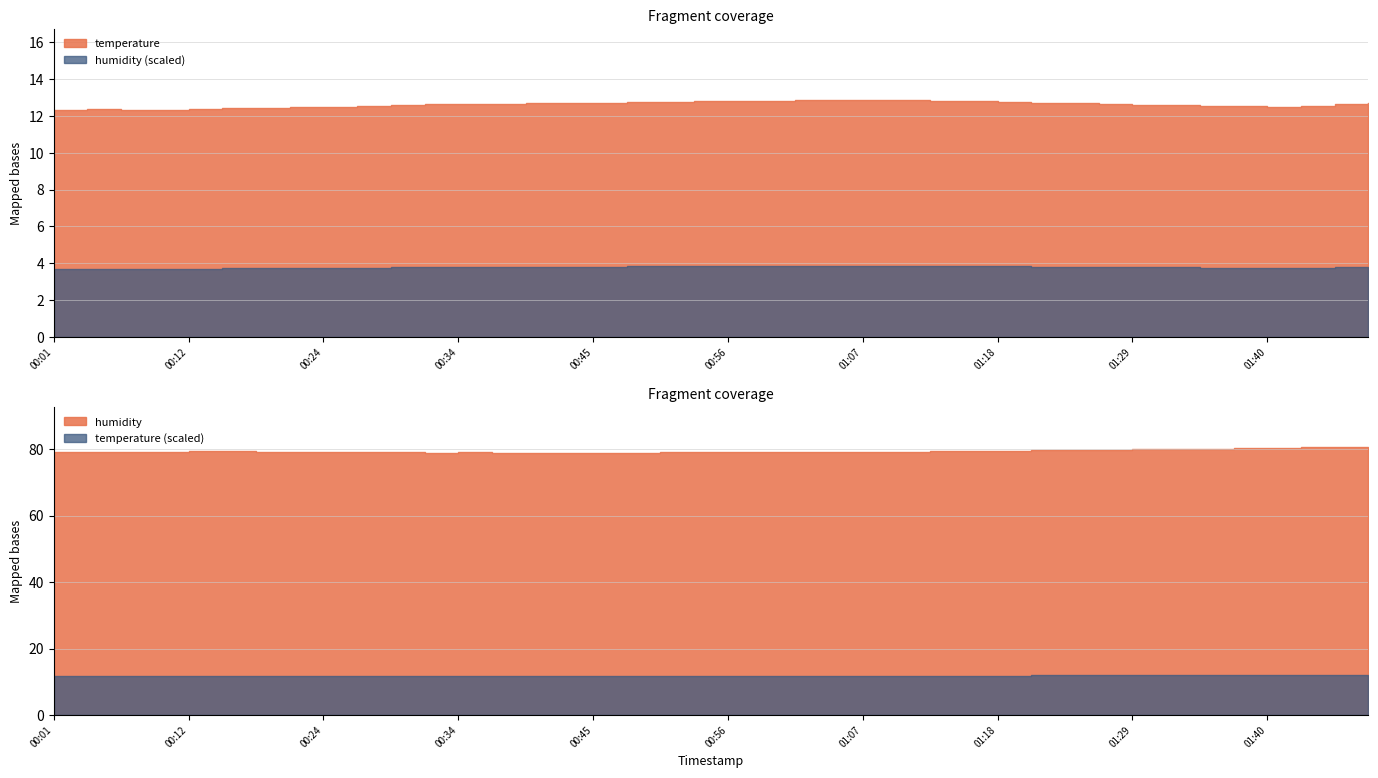

How many data points in humidity are less than 79?

6